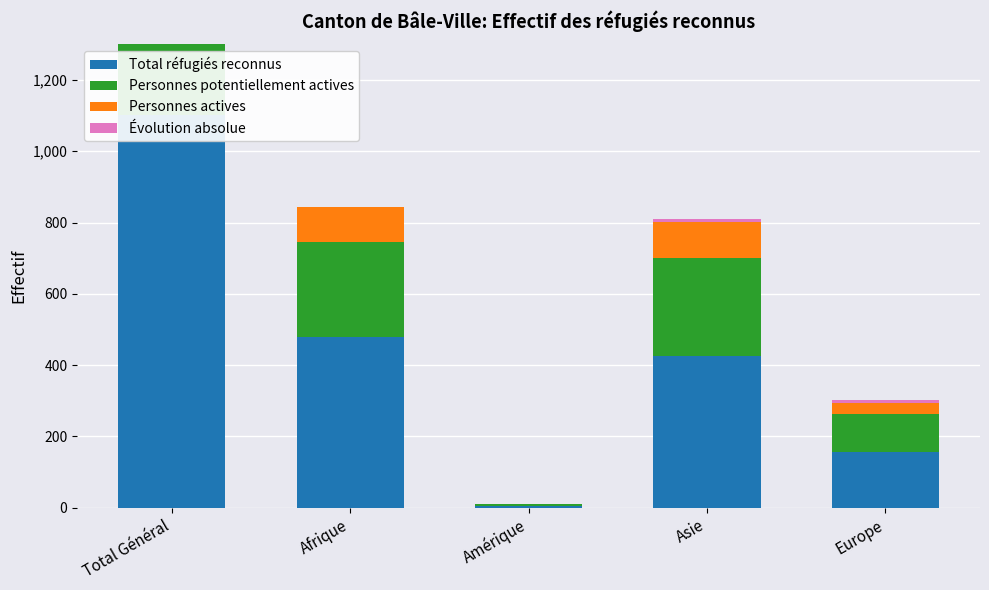

What is the average value of the Personnes potentiellement actives series?

264